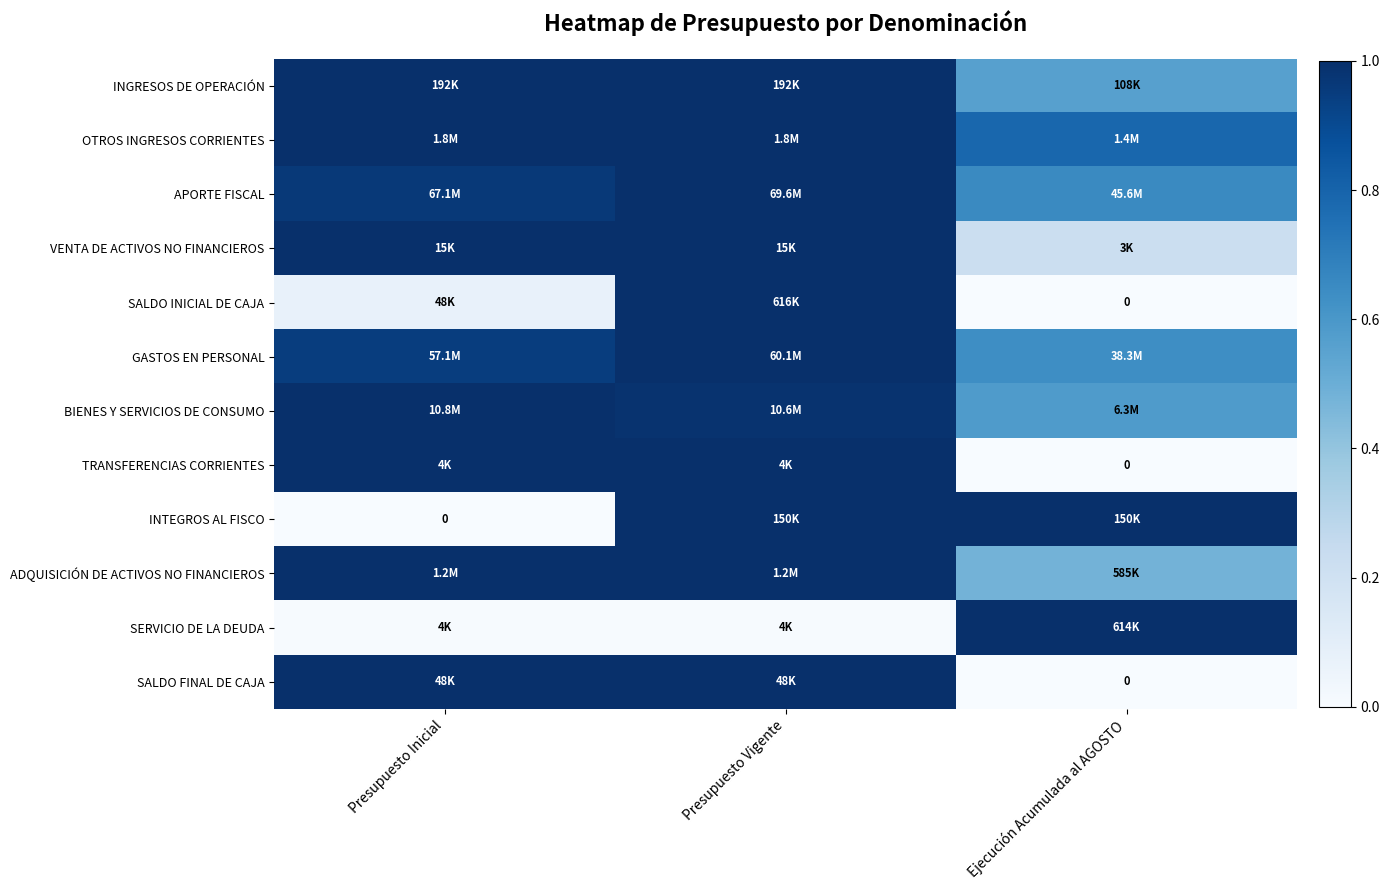

At which label is GASTOS EN PERSONAL closest to 0?

Ejecución Acumulada al AGOSTO